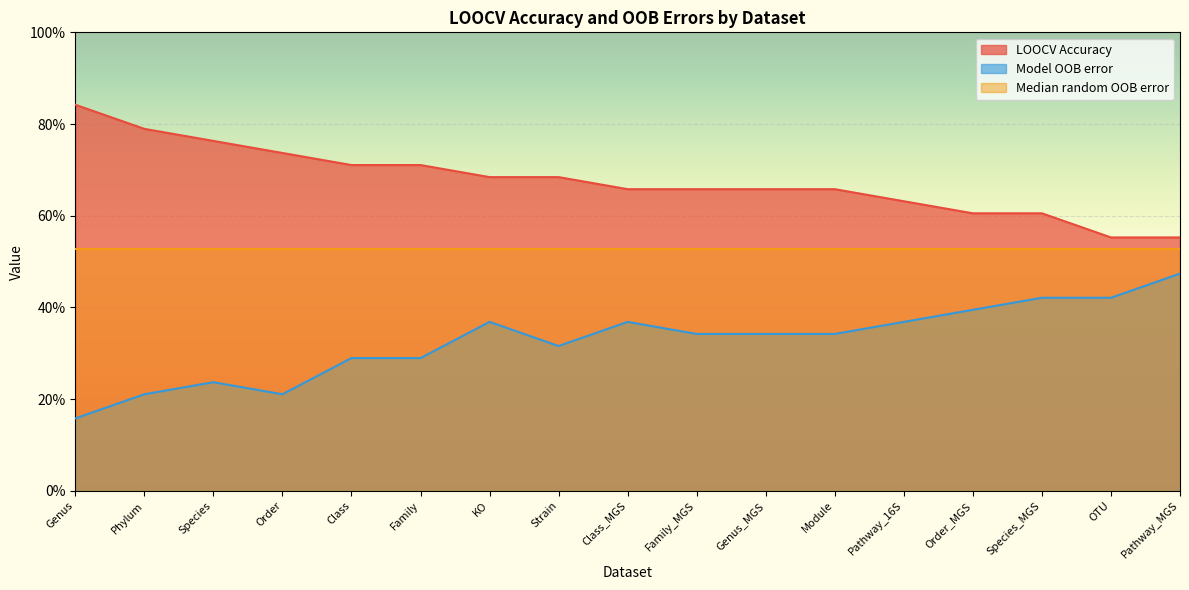

Does the chart display data point markers on the line(s)?

No